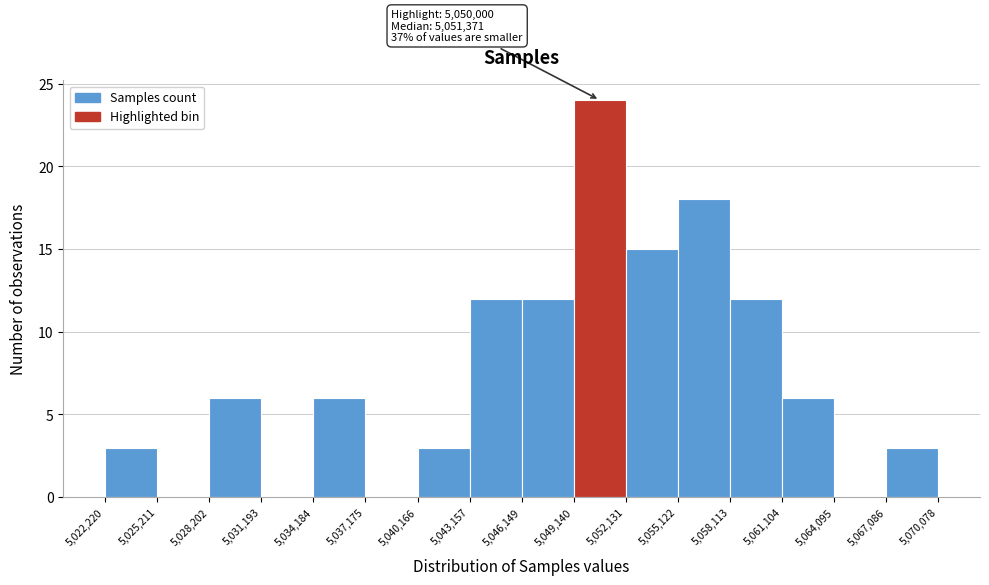

Over which range of the x-axis is the bar tallest?

5,049,140 to 5,052,131